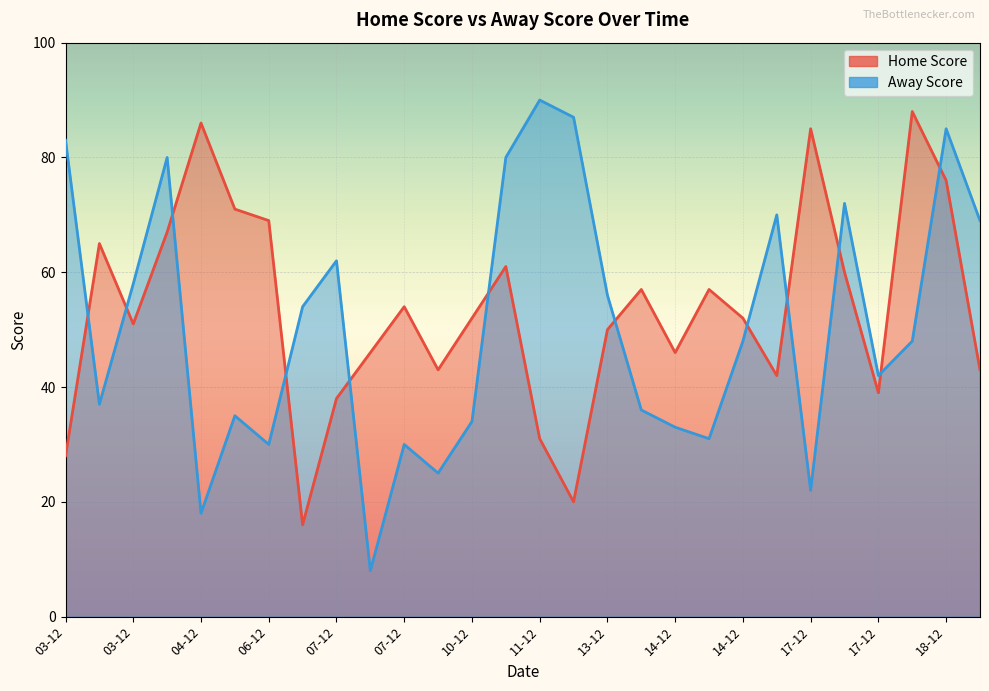

What is the smallest value displayed?

8